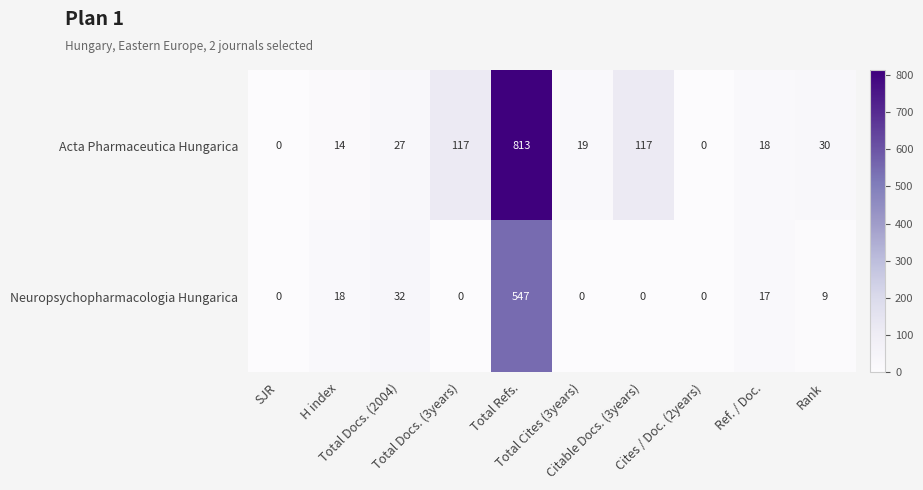

At how many categories does at least one series exceed 21?

5